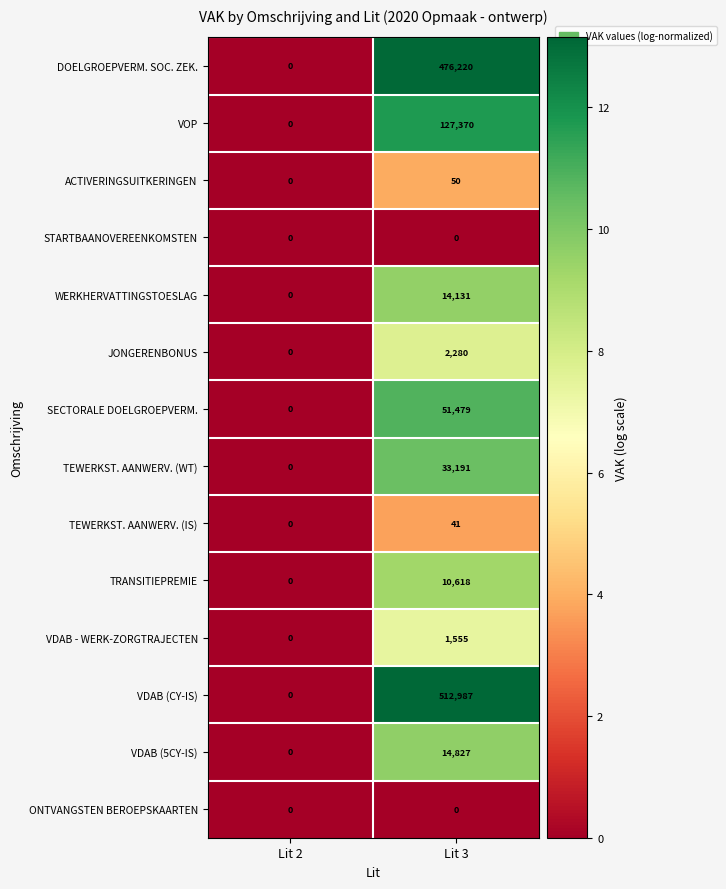

Reading left to right, what are all the values shown in this chart?

DOELGROEPVERM. SOC. ZEK.: Lit 2=0	Lit 3=476220
VOP: Lit 2=0	Lit 3=127370
ACTIVERINGSUITKERINGEN: Lit 2=0	Lit 3=50
STARTBAANOVEREENKOMSTEN: Lit 2=0	Lit 3=0
WERKHERVATTINGSTOESLAG: Lit 2=0	Lit 3=14131
JONGERENBONUS: Lit 2=0	Lit 3=2280
SECTORALE DOELGROEPVERM.: Lit 2=0	Lit 3=51479
TEWERKST. AANWERV. (WT): Lit 2=0	Lit 3=33191
TEWERKST. AANWERV. (IS): Lit 2=0	Lit 3=41
TRANSITIEPREMIE: Lit 2=0	Lit 3=10618
VDAB - WERK-ZORGTRAJECTEN: Lit 2=0	Lit 3=1555
VDAB (CY-IS): Lit 2=0	Lit 3=512987
VDAB (5CY-IS): Lit 2=0	Lit 3=14827
ONTVANGSTEN BEROEPSKAARTEN: Lit 2=0	Lit 3=0